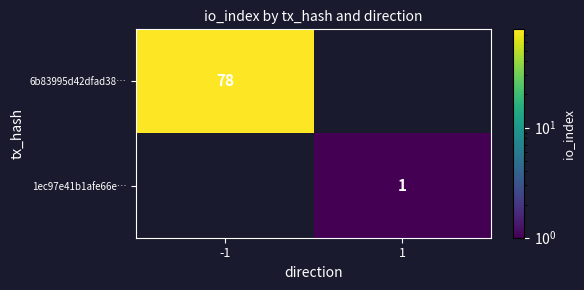

At how many categories does at least one series exceed 38?

1